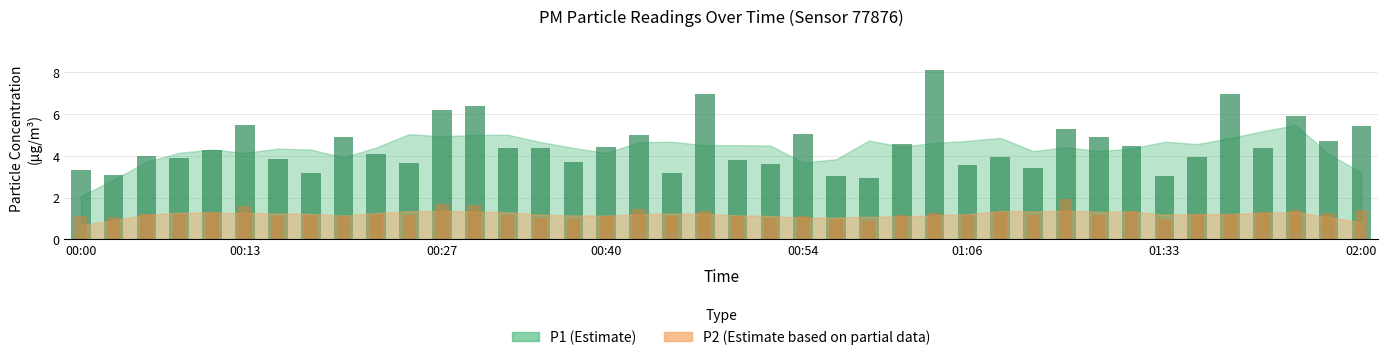

What is the sum of all P2 bars values?

49.2